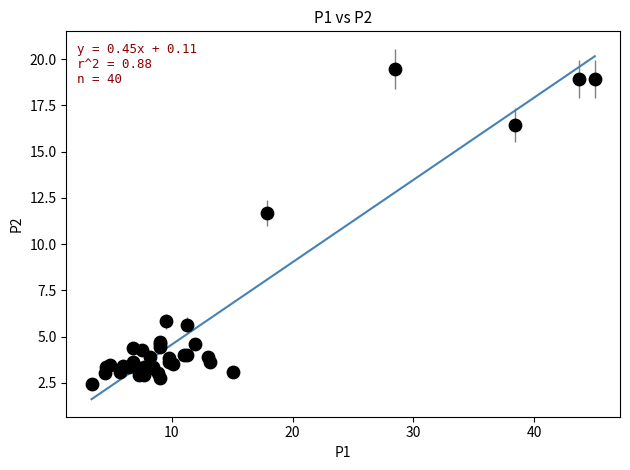

What Y value in the scatter plot is closest to 10?

11.7